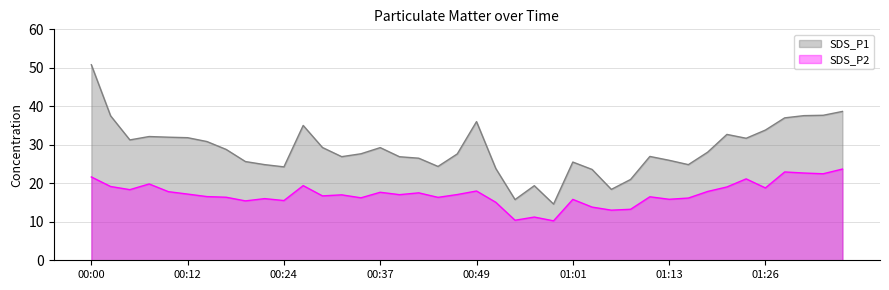

Reading right to left, extract all data points from this chart.

SDS_P1: 38.7	37.7	37.6	37.0	33.8	31.7	32.7	28.1	24.9	26.0	27.0	21.0	18.4	23.6	25.5	14.6	19.4	15.8	23.9	36.0	27.6	24.4	26.5	26.9	29.3	27.7	26.9	29.3	35.0	24.3	24.9	25.6	28.8	30.9	31.9	32.0	32.1	31.3	37.5	50.8
SDS_P2: 23.7	22.5	22.7	22.9	18.8	21.1	19.1	17.9	16.2	15.8	16.5	13.2	13.0	13.8	15.8	10.2	11.2	10.4	15.1	18.0	17.1	16.4	17.5	17.1	17.7	16.2	17.0	16.7	19.4	15.5	16.0	15.4	16.4	16.6	17.2	17.8	19.8	18.4	19.2	21.6